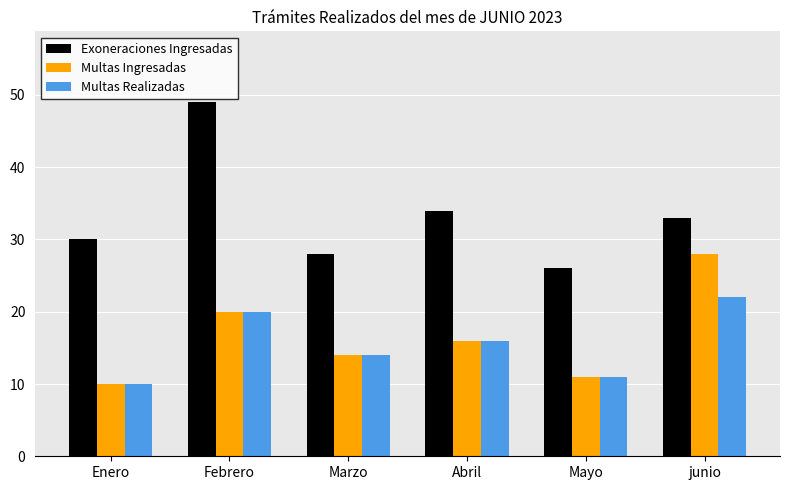

How many distinct data groups are displayed?

3